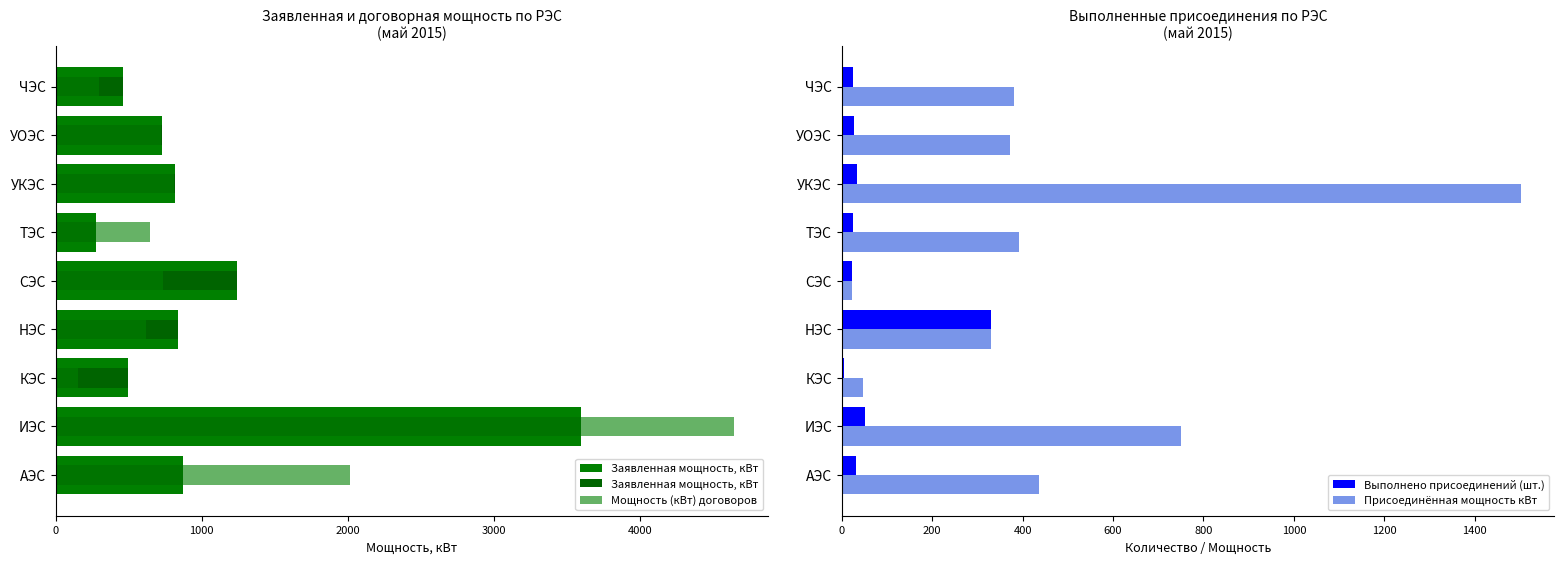

Read the Выполнено присоединений (шт.) value at АЭС.

32.0